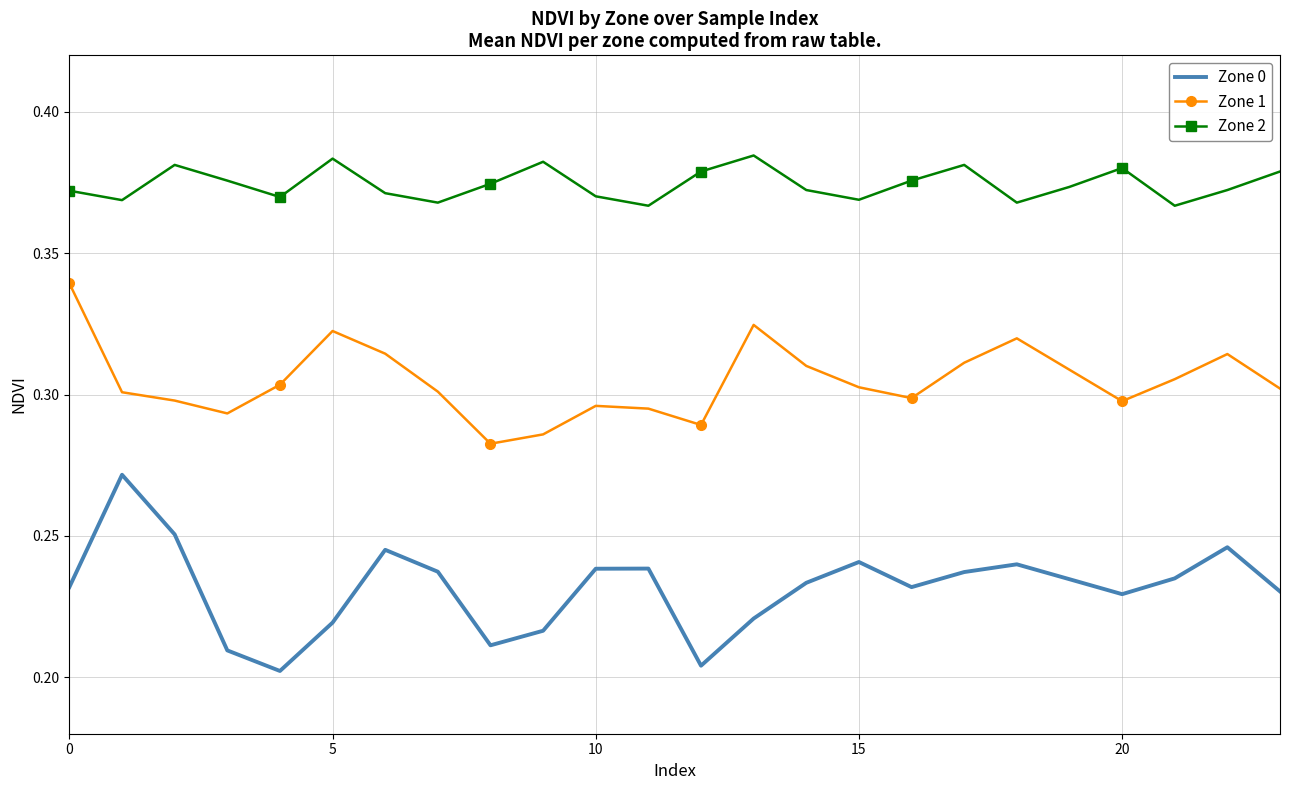

Count the Zone 1 values in the range 0 to 1.

24